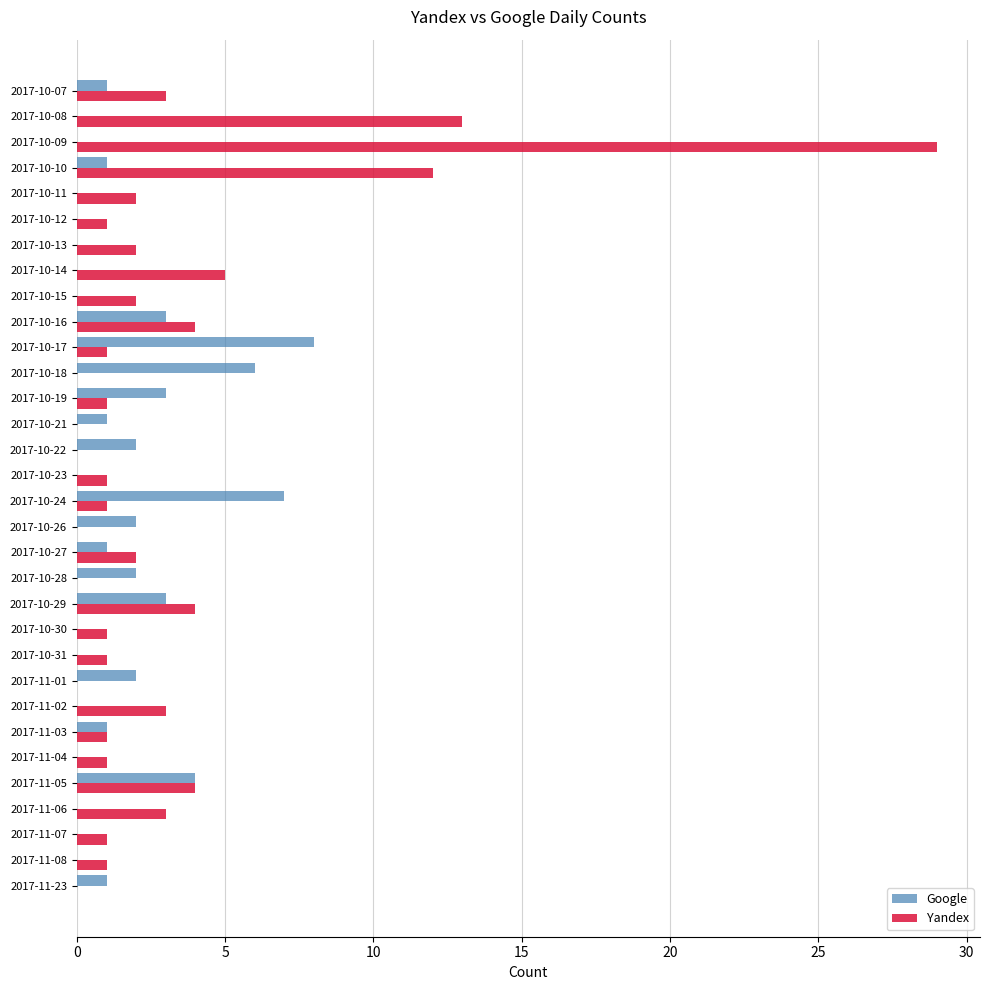

Is it true that Yandex equals 0 at 2017-11-08?

False